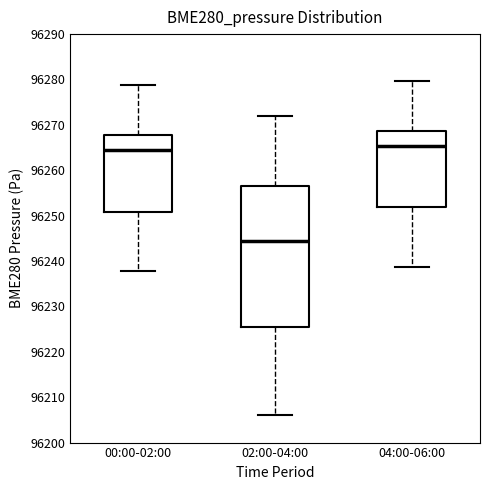

Comparing the boxes themselves (not the whiskers), which one is the tallest?

02:00-04:00